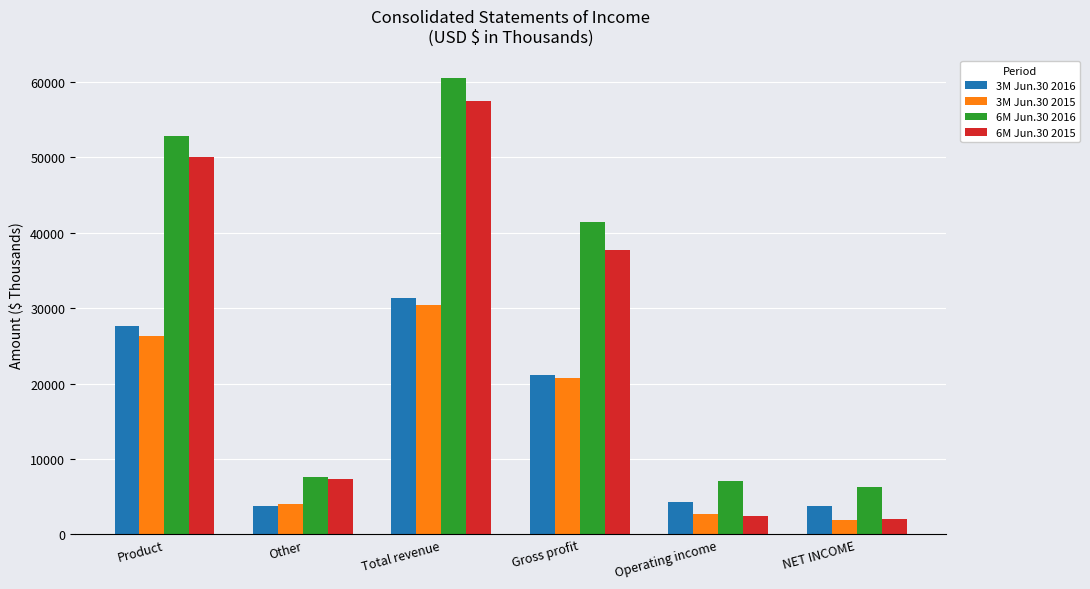

What is the minimum value shown in the chart?

1968